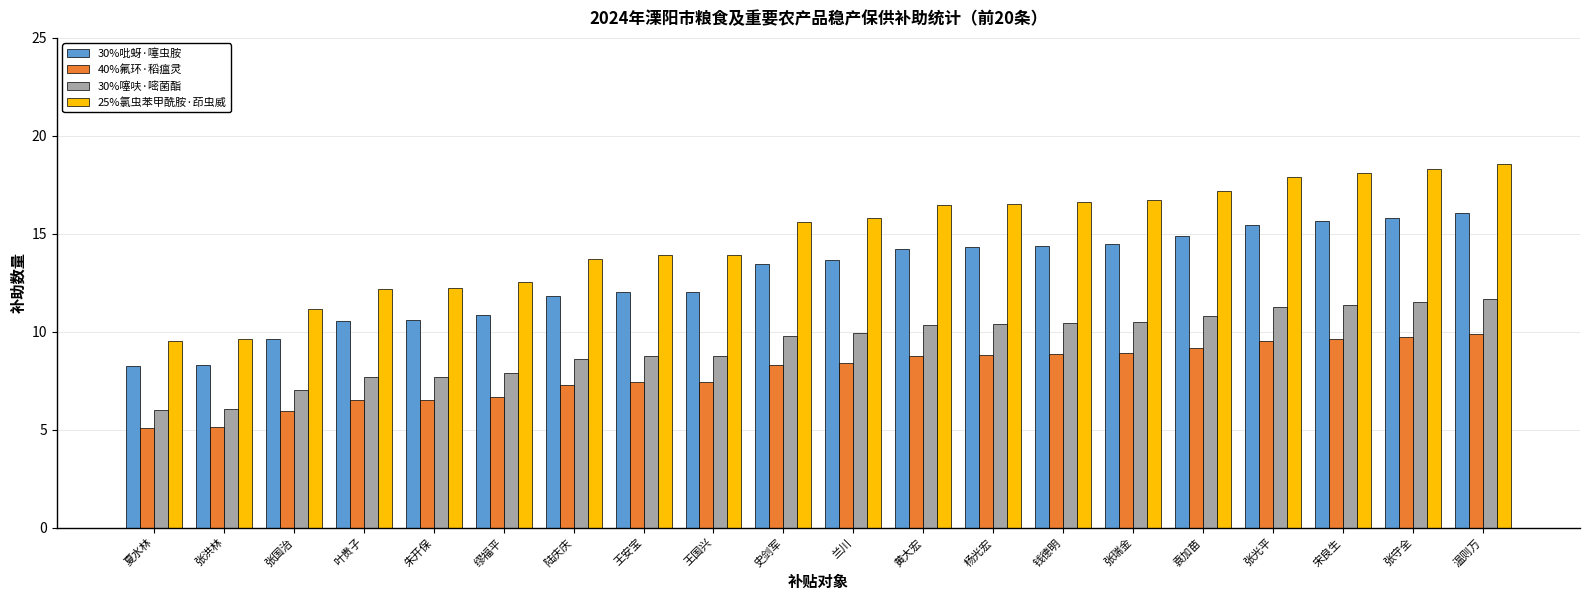

The 40%氟环·稻瘟灵 series shows 14.8 at 史剑军. True or false?

False